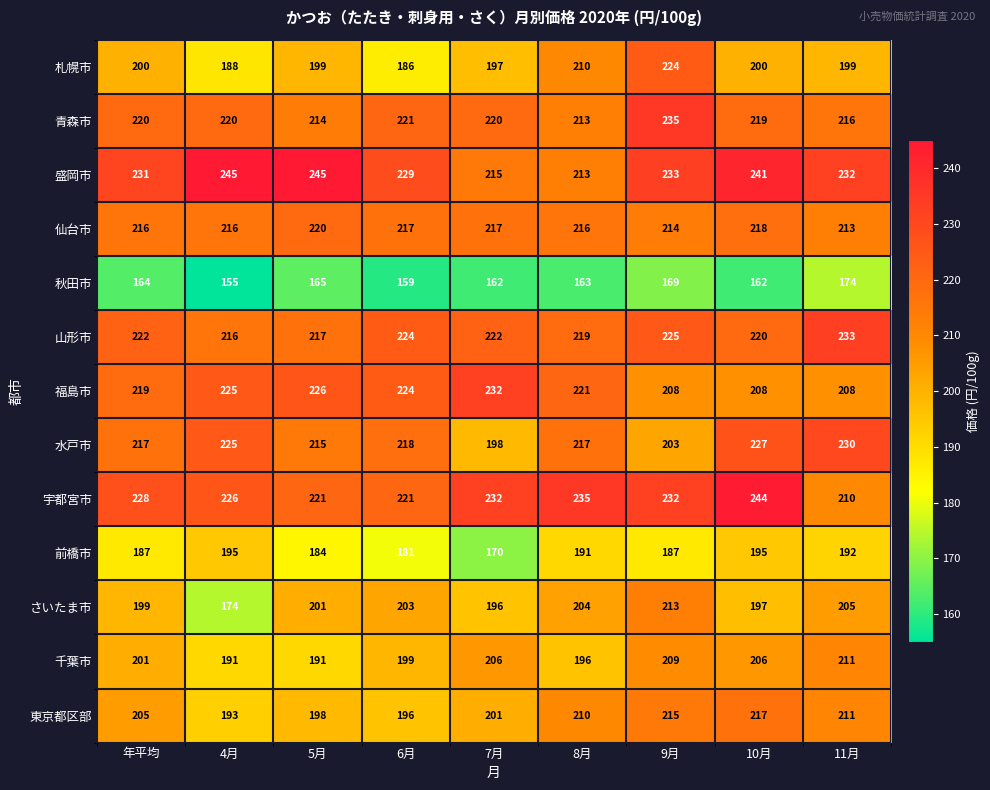

At which label is さいたま市 closest to 193?

7月